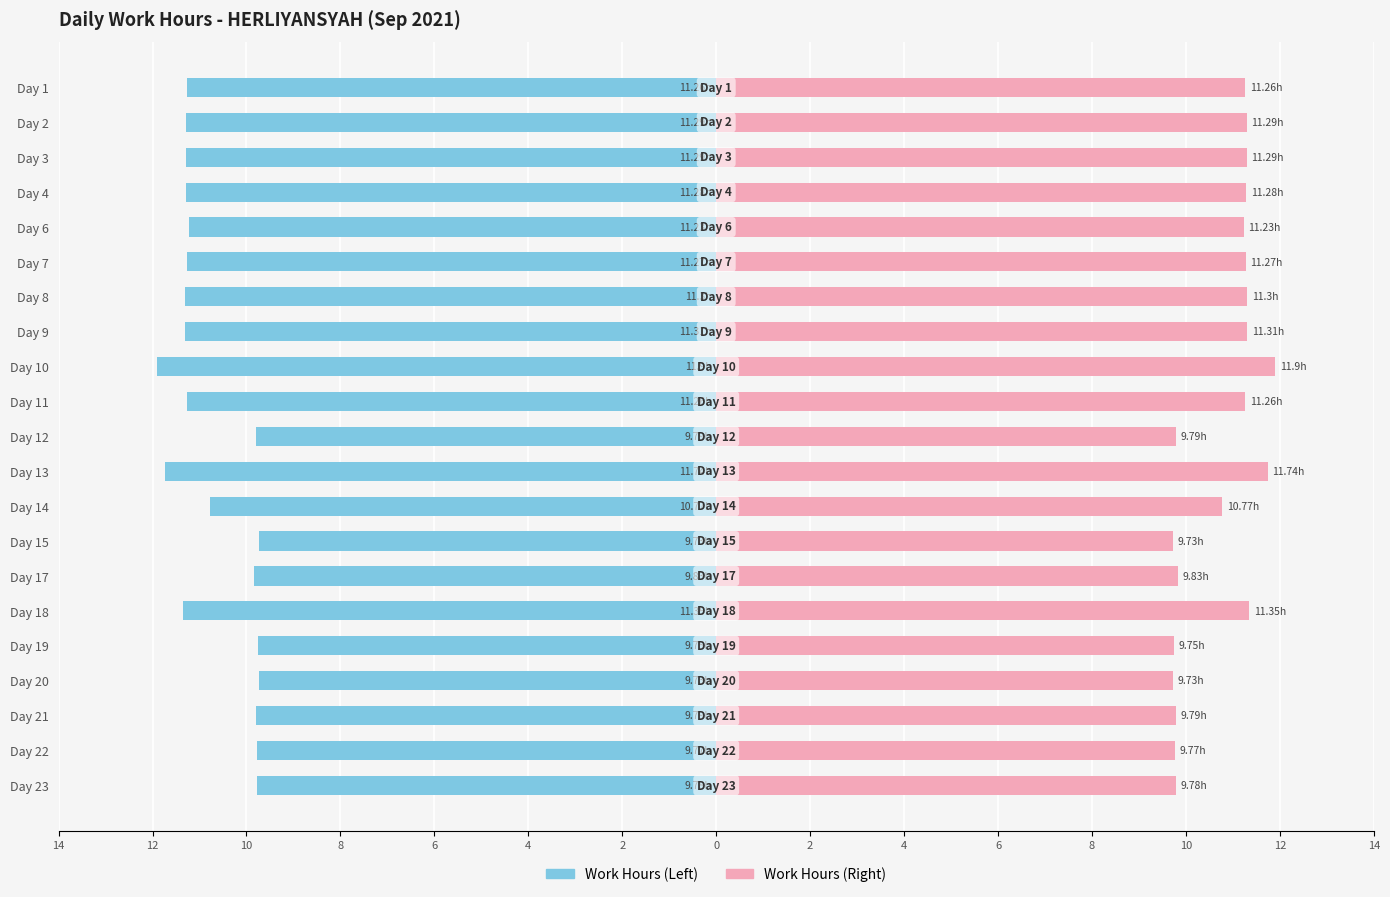

What is the difference between the second highest and second lowest values in the Work Hours (PM) series?

2.0